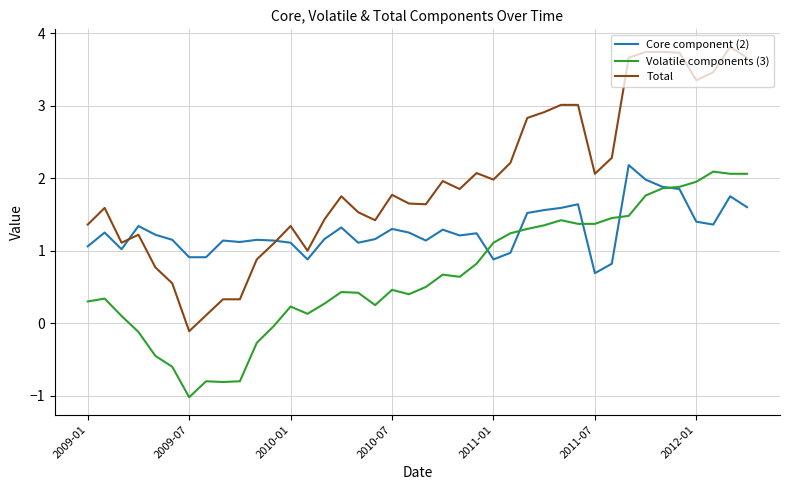

Rank the series by their average value, from lowest to highest.

Volatile components (3), Core component (2), Total